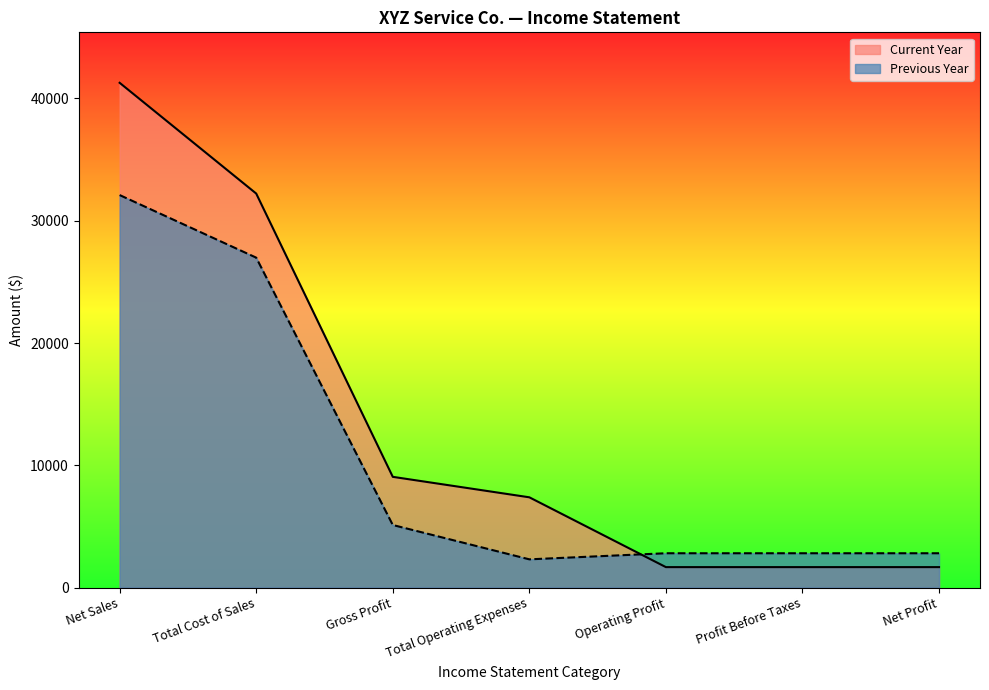

Reading left to right, extract all data points from this chart.

Current Year: Net Sales=41280	Total Cost of Sales=32223	Gross Profit=9057	Total Operating Expenses=7383	Operating Profit=1674	Profit Before Taxes=1674	Net Profit=1674
Previous Year: Net Sales=32100	Total Cost of Sales=26982	Gross Profit=5118	Total Operating Expenses=2310	Operating Profit=2808	Profit Before Taxes=2808	Net Profit=2808